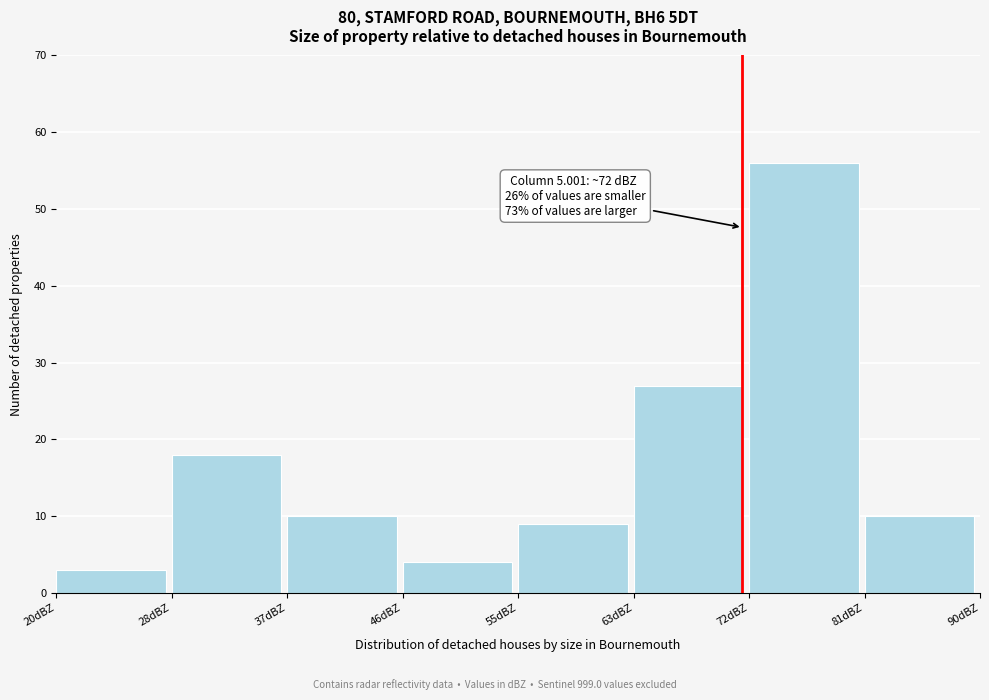

Reading left to right, list all the values displayed in this chart.

20dBZ=3	28dBZ=18	37dBZ=10	46dBZ=4	55dBZ=9	63dBZ=27	72dBZ=56	81dBZ=10